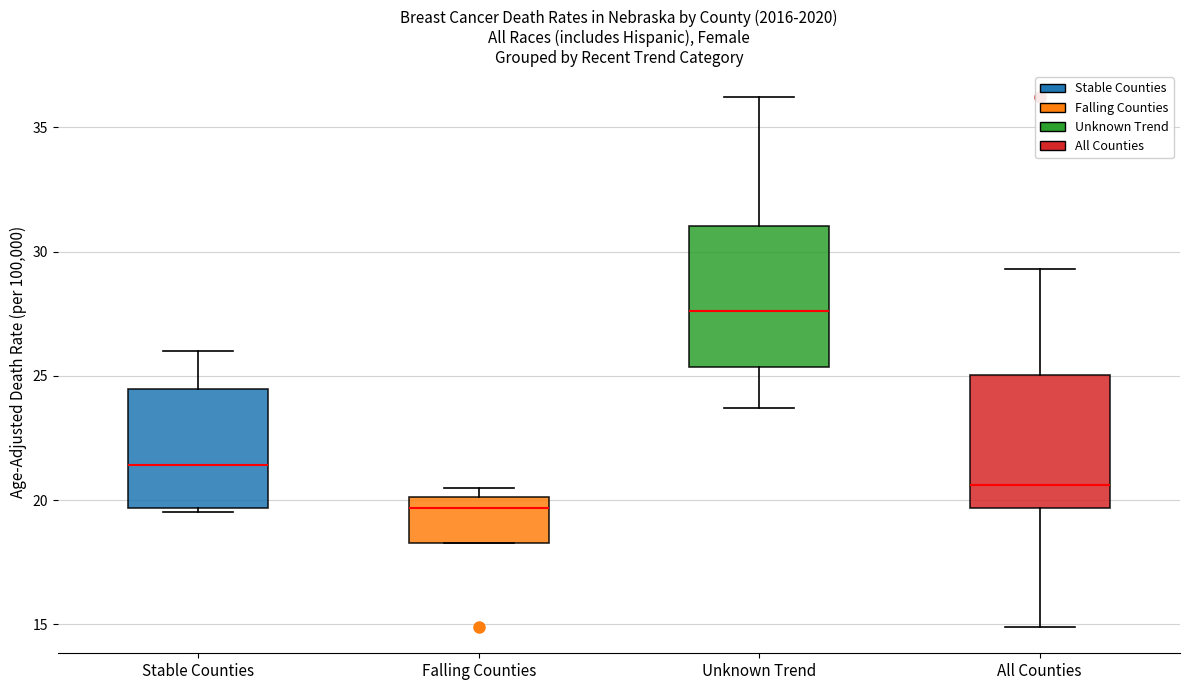

Reading left to right, transcribe this box plot: for each box, give where its median line is, the range the box spans, and where its two whiskers end, as read against the y-axis. The values are not printed on the chart, so give them approximately, as read against the axis.

Stable Counties: median 21.5, box 19.5 to 24.5, whiskers 19.5 (just below the box's lower edge) to 26.0
Falling Counties: median 19.5, box 18.5 to 20.0, whiskers 18.5 to 20.5
Unknown Trend: median 27.5, box 25.5 to 31.0, whiskers 23.5 to 36.0
All Counties: median 20.5, box 19.5 to 25.0, whiskers 15.0 to 29.5